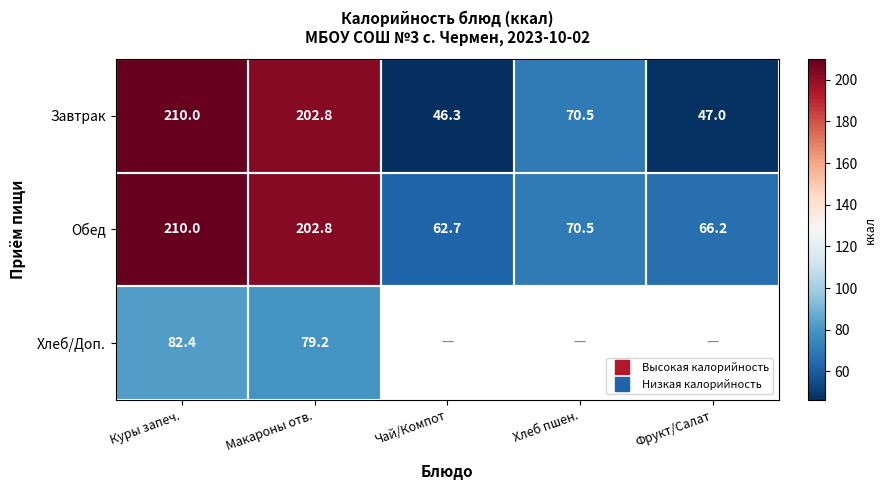

Is the value of Обед at Хлеб пшен. greater than the value of Завтрак at Чай/Компот?

Yes